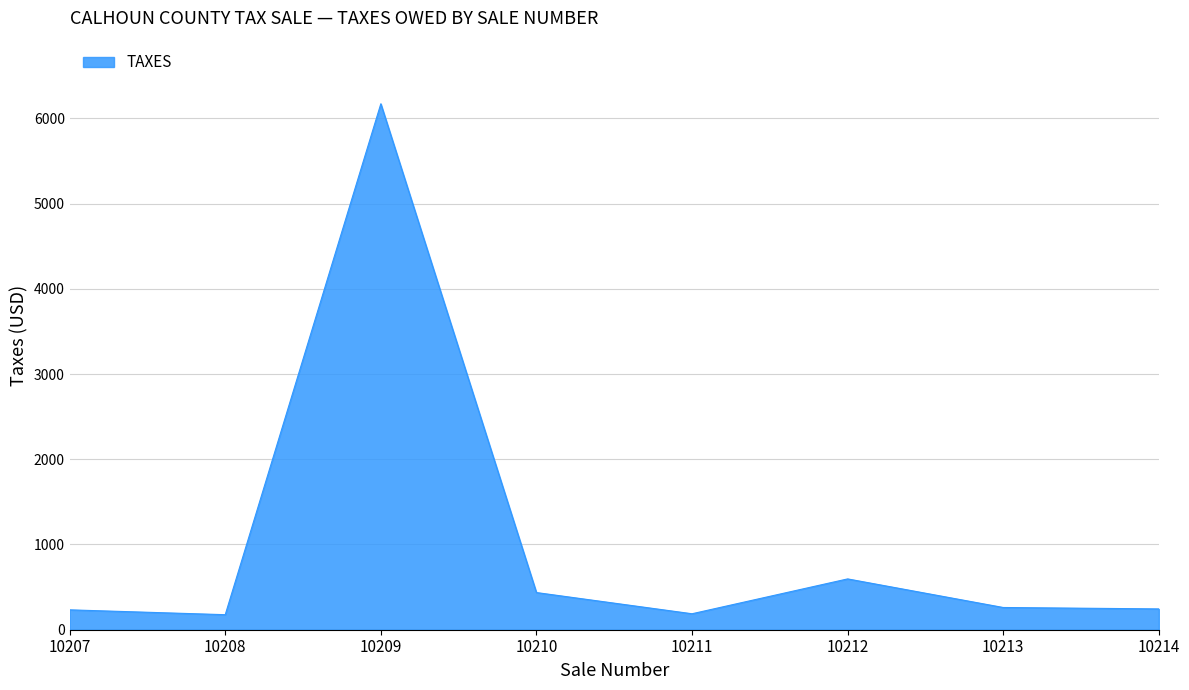

Which has a higher value, 10211 or 10210?

10210